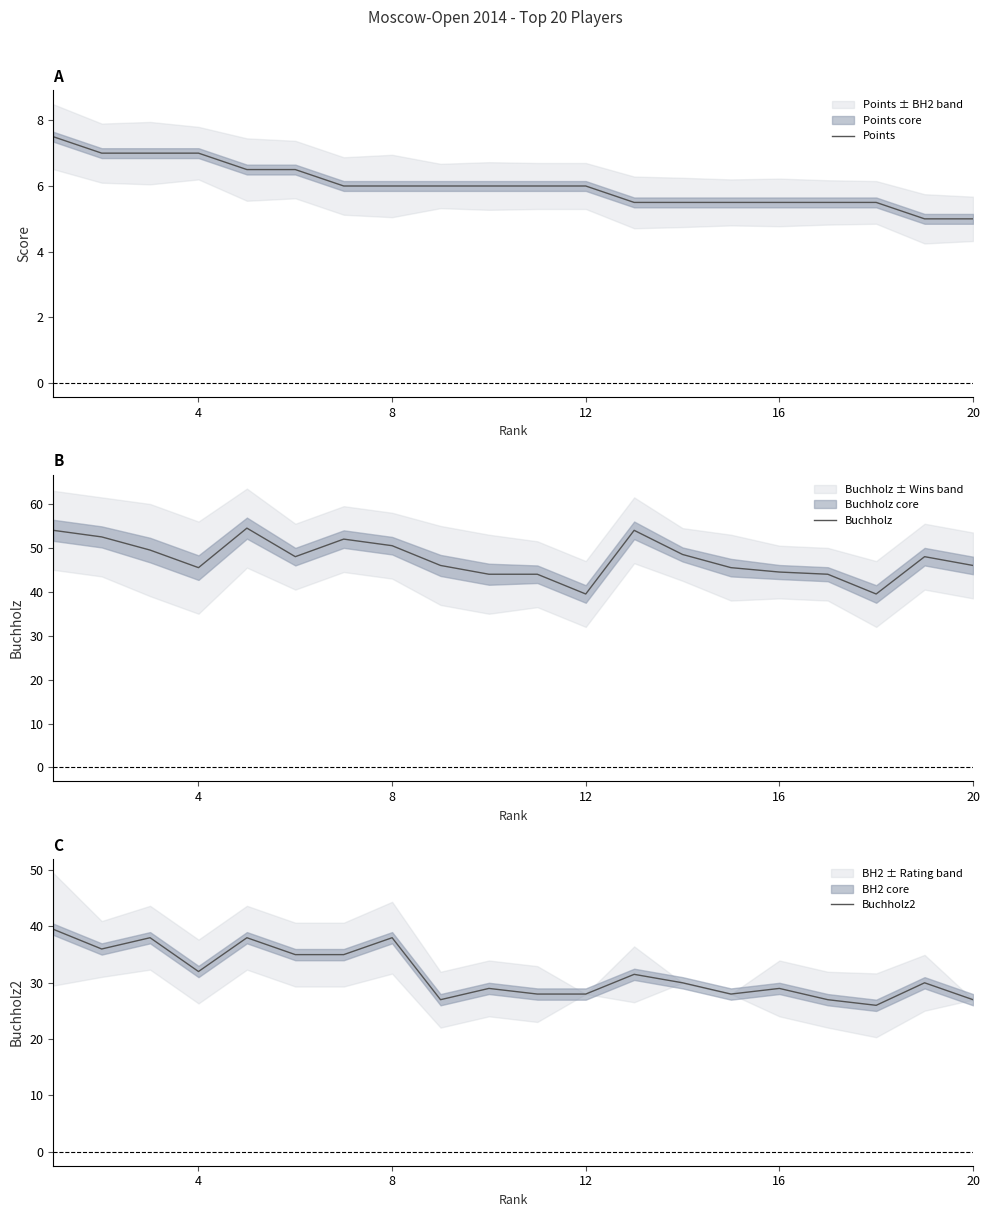

How many data points in Buchholz2 are above 30?

9